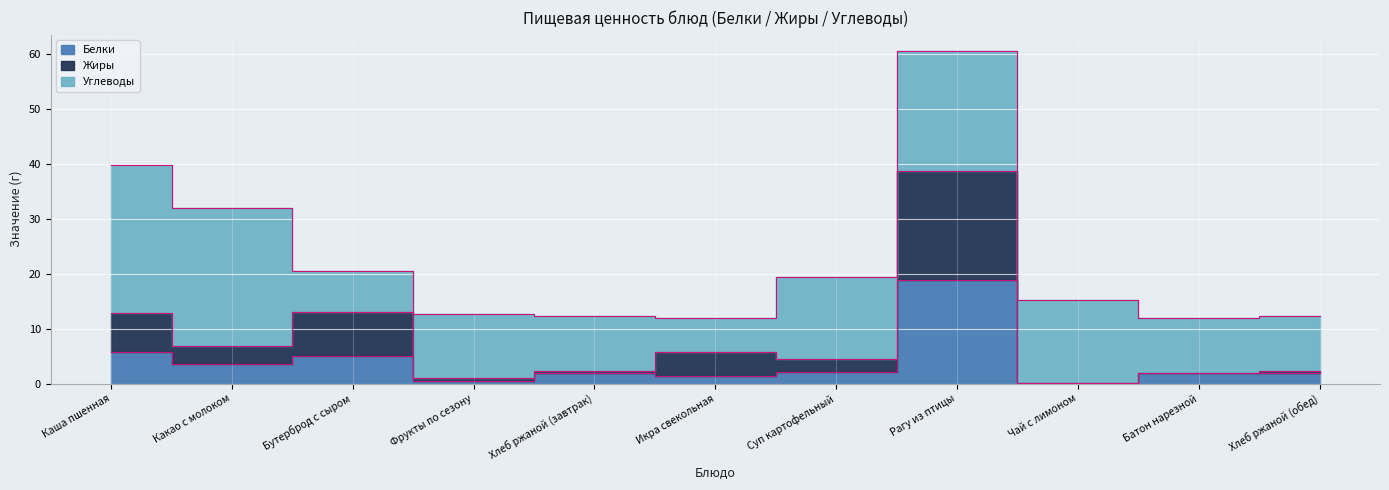

True or false: Белки has a value of 0.5 at Фрукты по сезону.

True